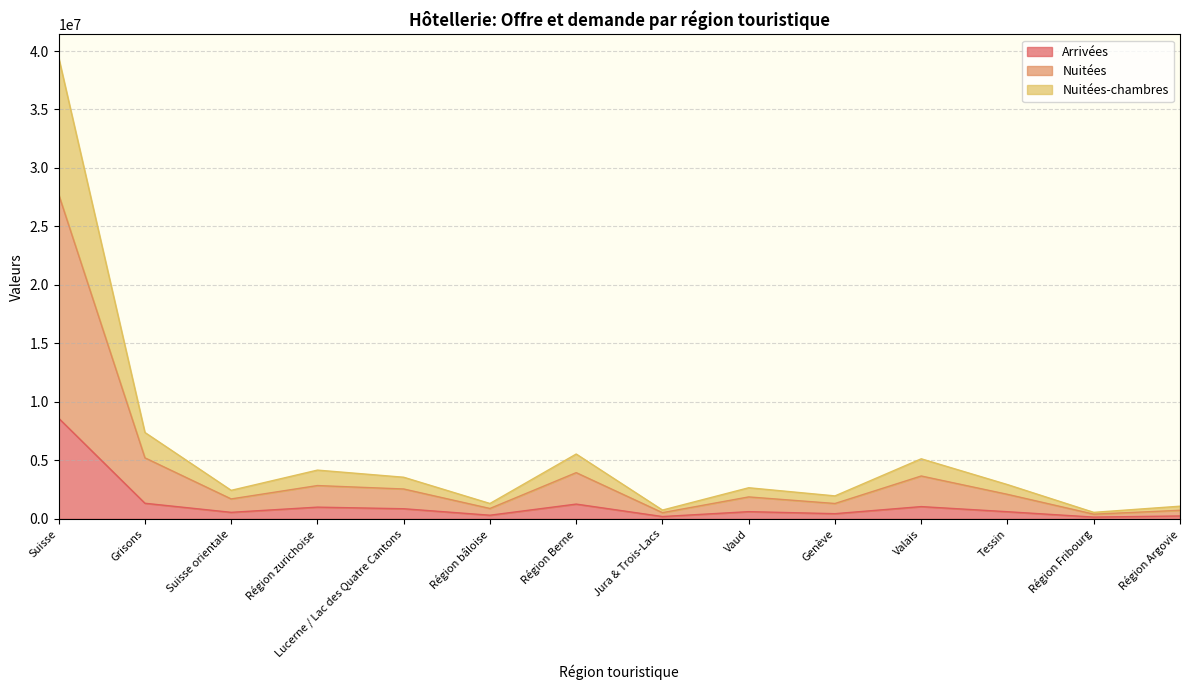

Between Vaud and Région Argovie, which series saw the biggest shift?

Nuitées-chambres